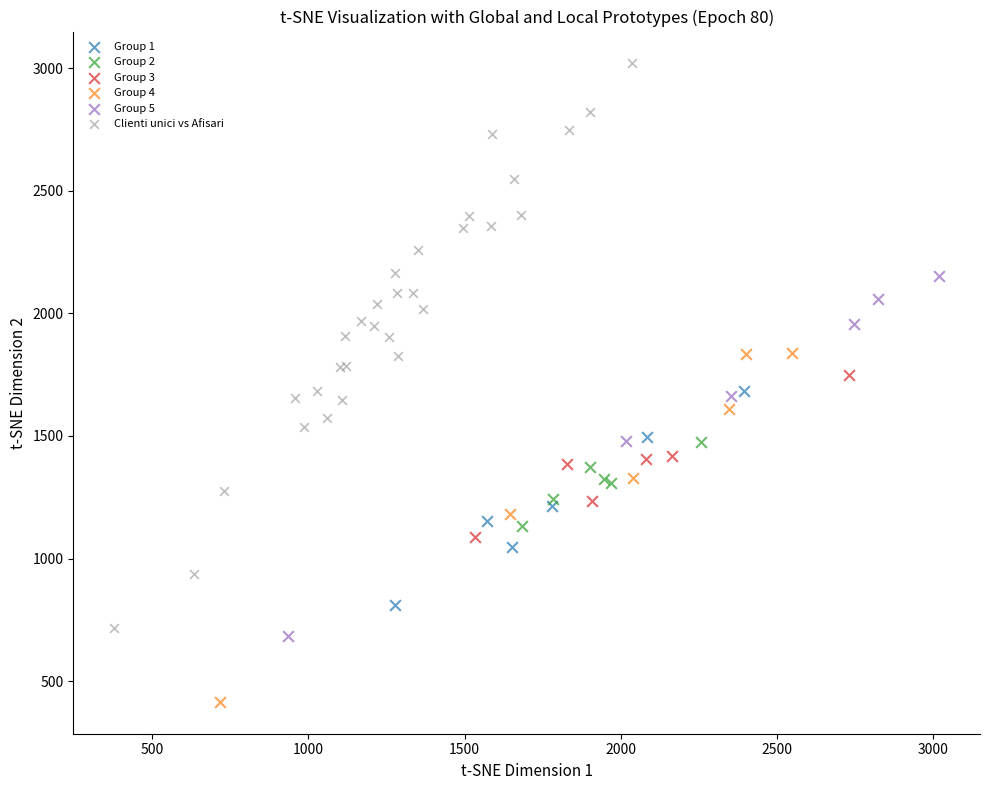

Which series has the largest Y range (max minus min)?

Clienti unici vs Afisari